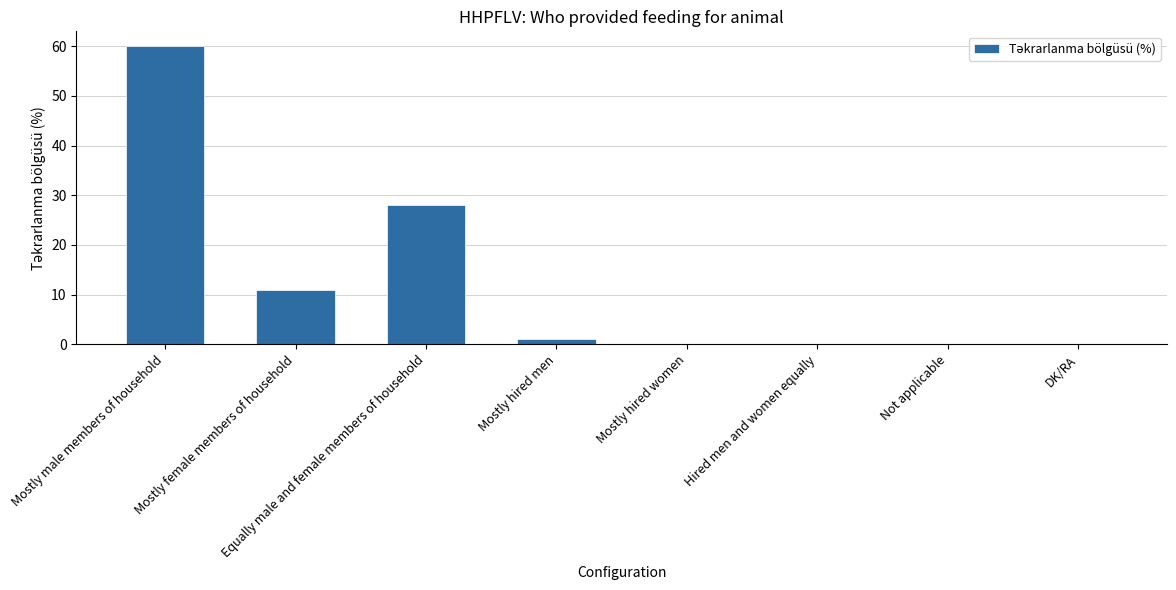

Where is the data nearest to the value 30?

Equally male and female members of household